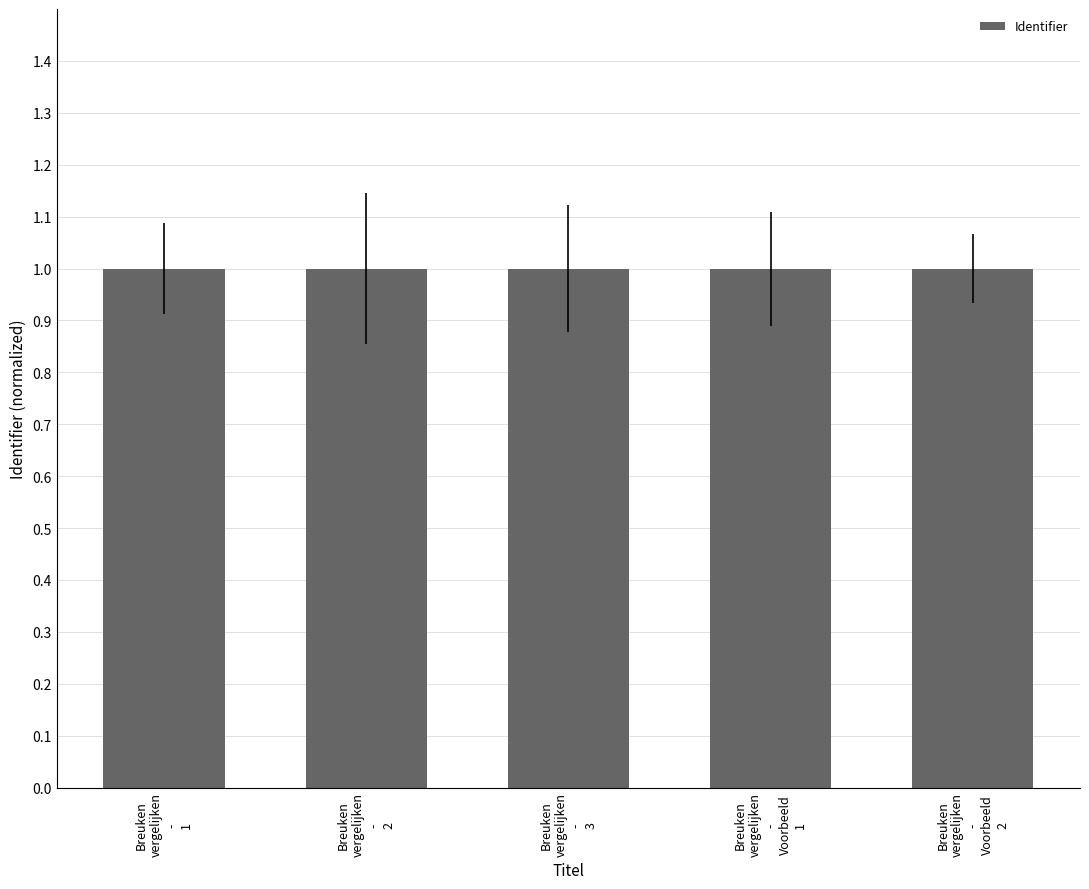

Reading left to right, extract all data points from this chart.

Breuken
vergelijken
-
1=1.0	Breuken
vergelijken
-
2=1.0	Breuken
vergelijken
-
3=1.0	Breuken
vergelijken
-
Voorbeeld
1=1.0	Breuken
vergelijken
-
Voorbeeld
2=1.0